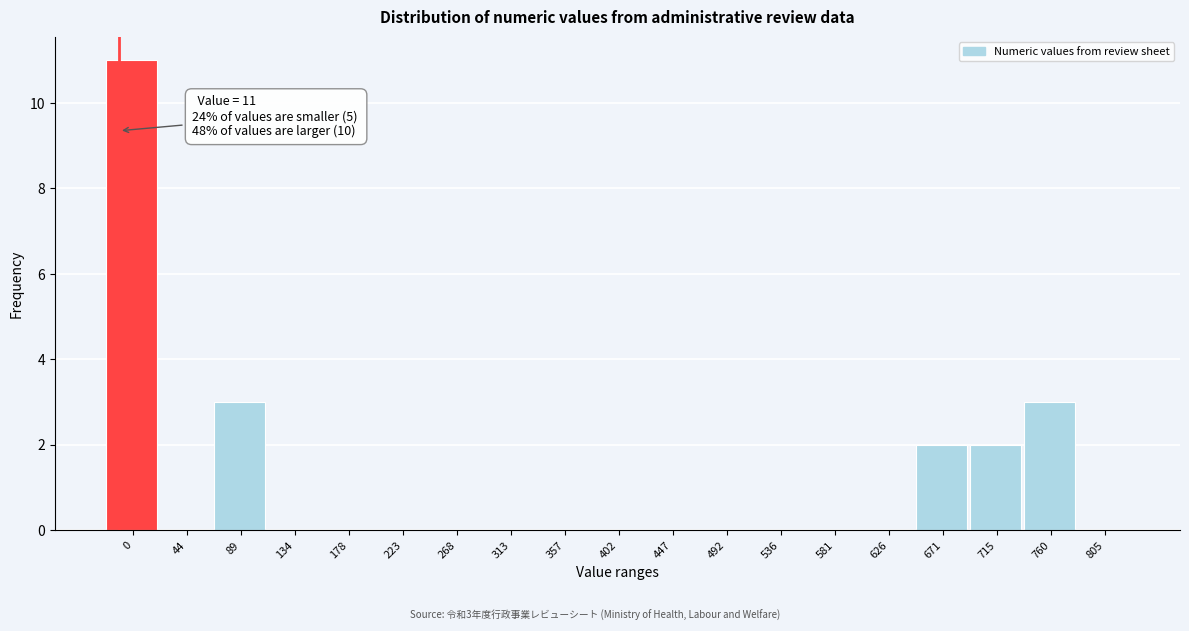

Reading left to right, list all the values displayed in this chart.

0=11	44=0	89=3	134=0	178=0	223=0	268=0	313=0	357=0	402=0	447=0	492=0	536=0	581=0	626=0	671=2	715=2	760=3	805=0